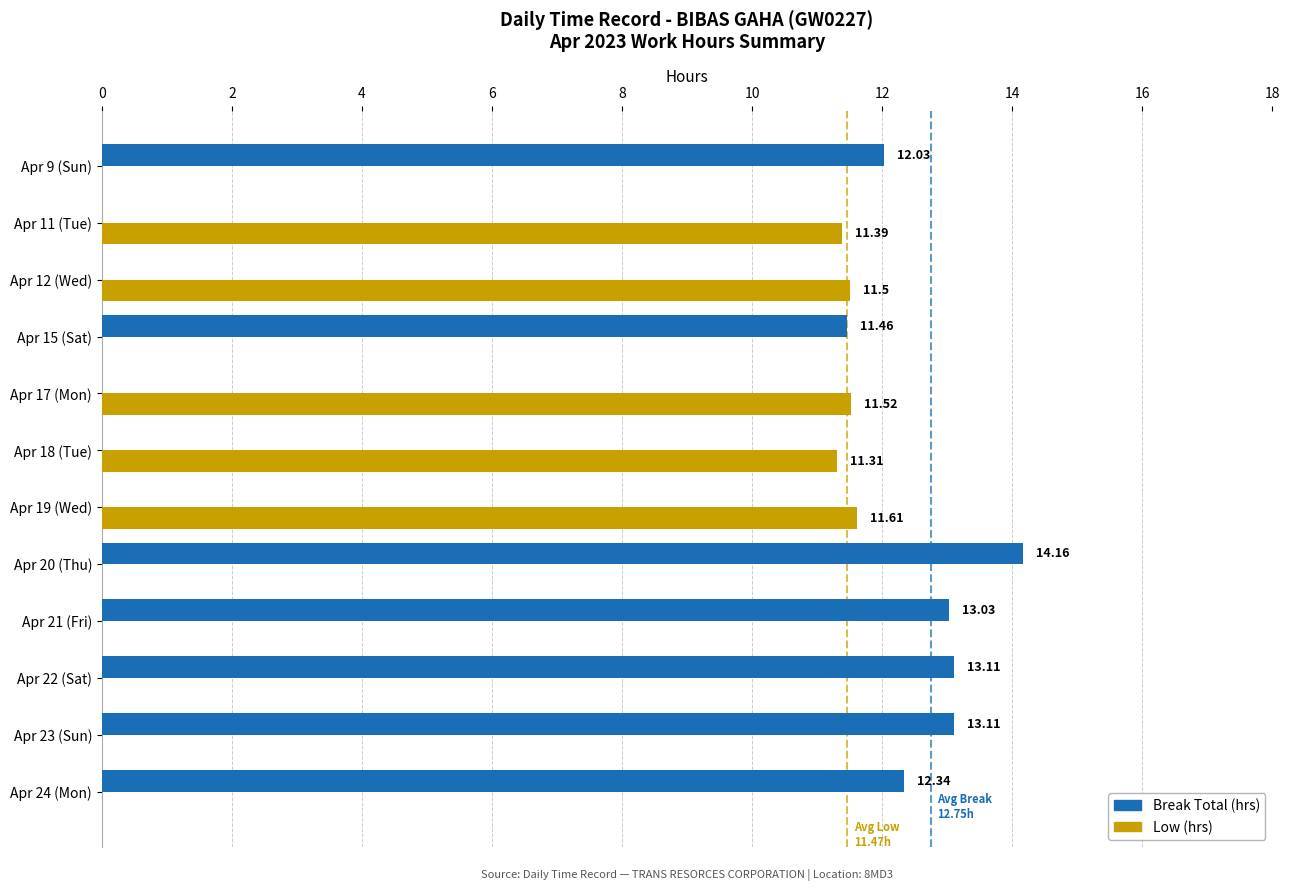

At which category is the sum across all series the highest?

Apr 20 (Thu)